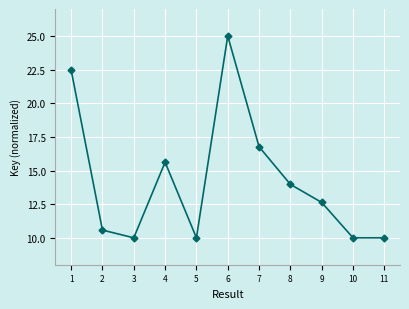

Count the number of data series in this chart.

1